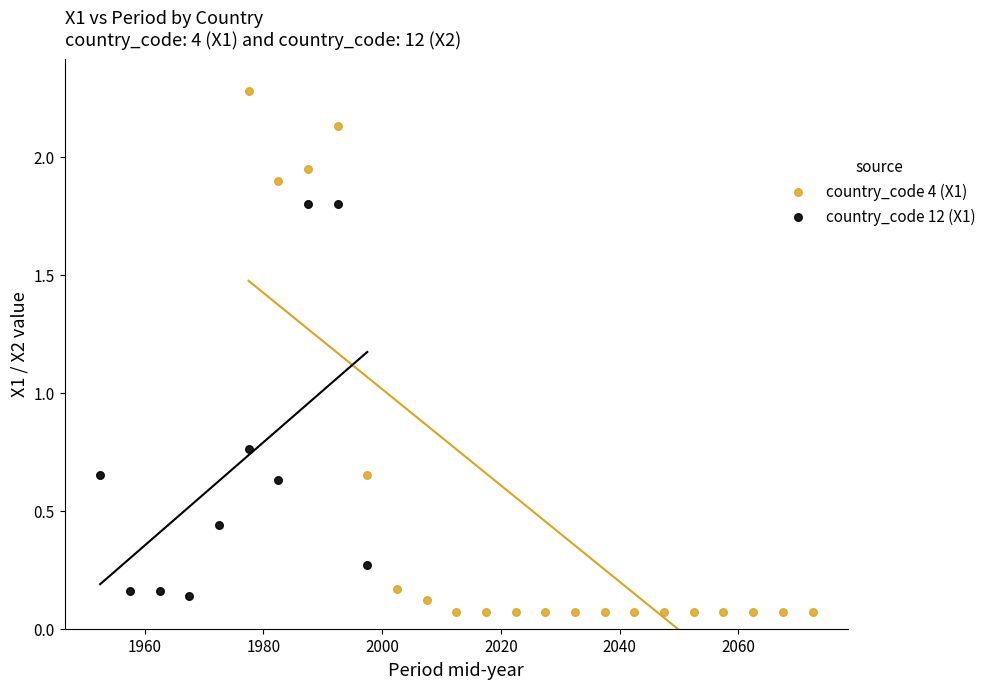

Which series contains the lowest Y value?

country_code 4 (X1)